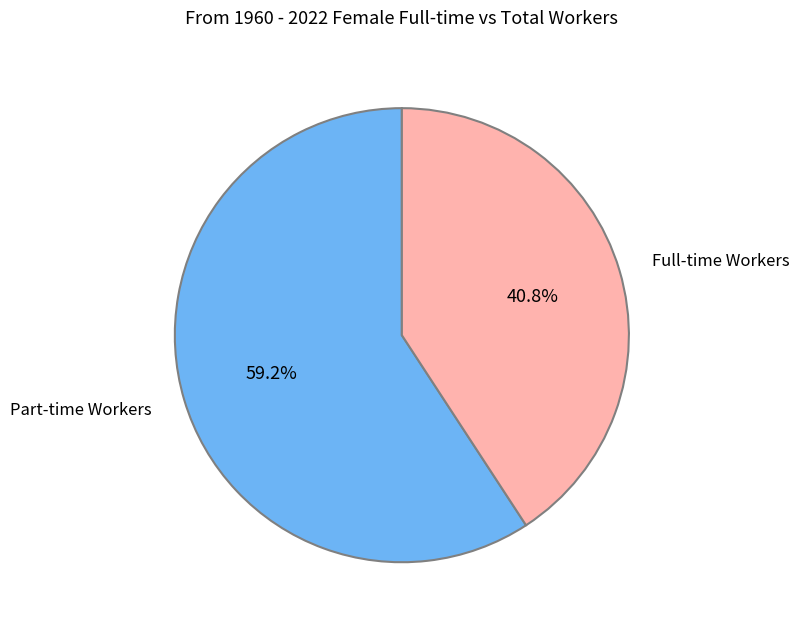

Which has a higher value, Part-time Workers or Full-time Workers?

Part-time Workers